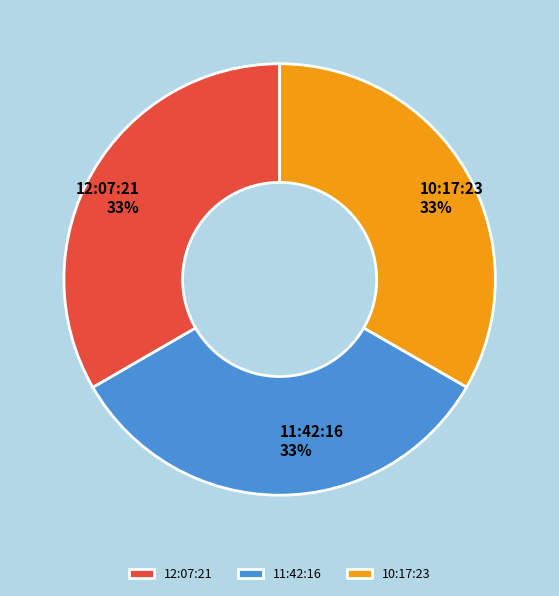

Count the number of slices in the pie.

3